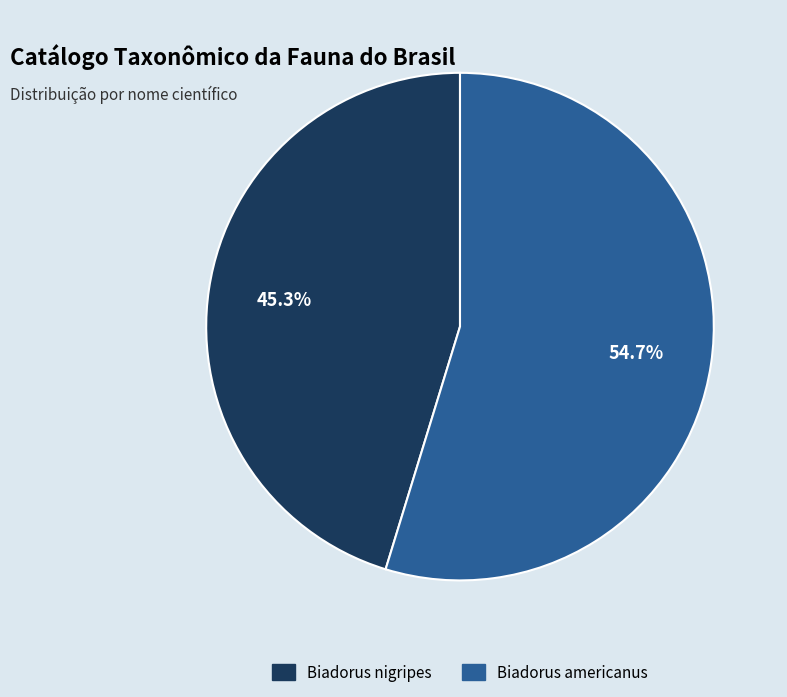

To the nearest percent, what percentage of the pie is Biadorus nigripes?

45%